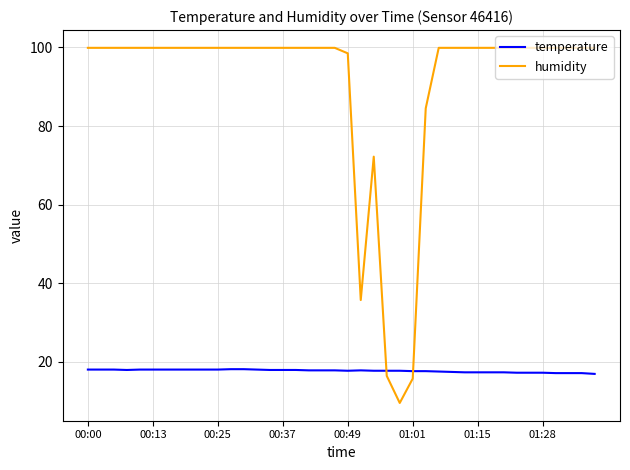

What is the maximum value for temperature?

18.1